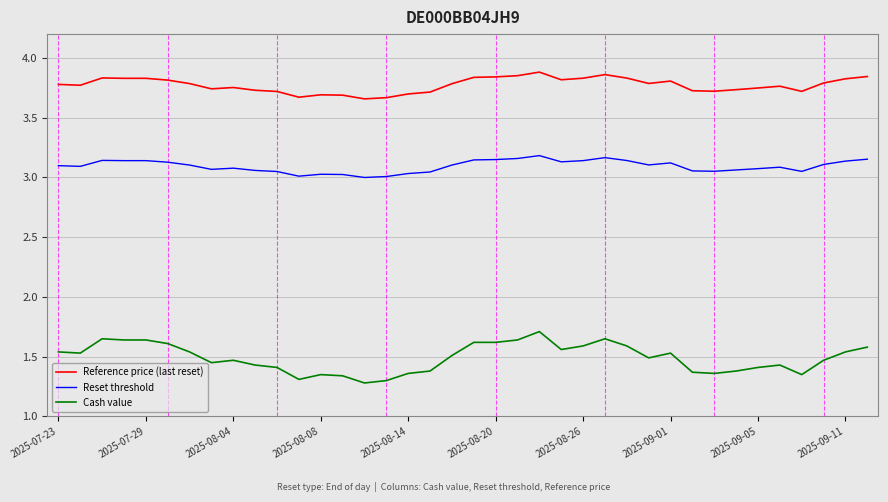

True or false: Reference price (last reset) and Reset threshold intersect in this chart.

False